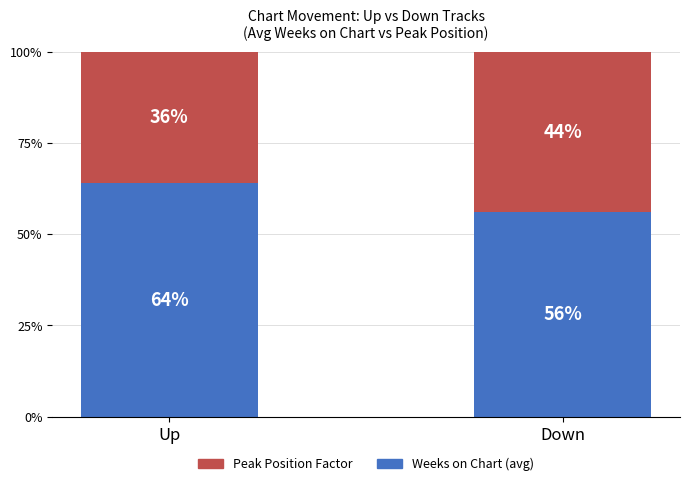

What is the highest value of the Weeks on Chart (avg) series?

64